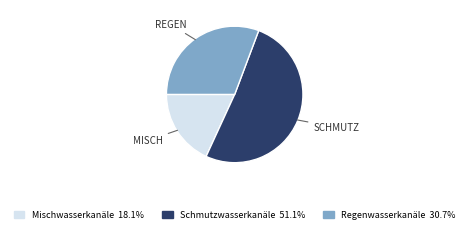

Is it true that Mischwasserkanäle is 18% of the pie?

True